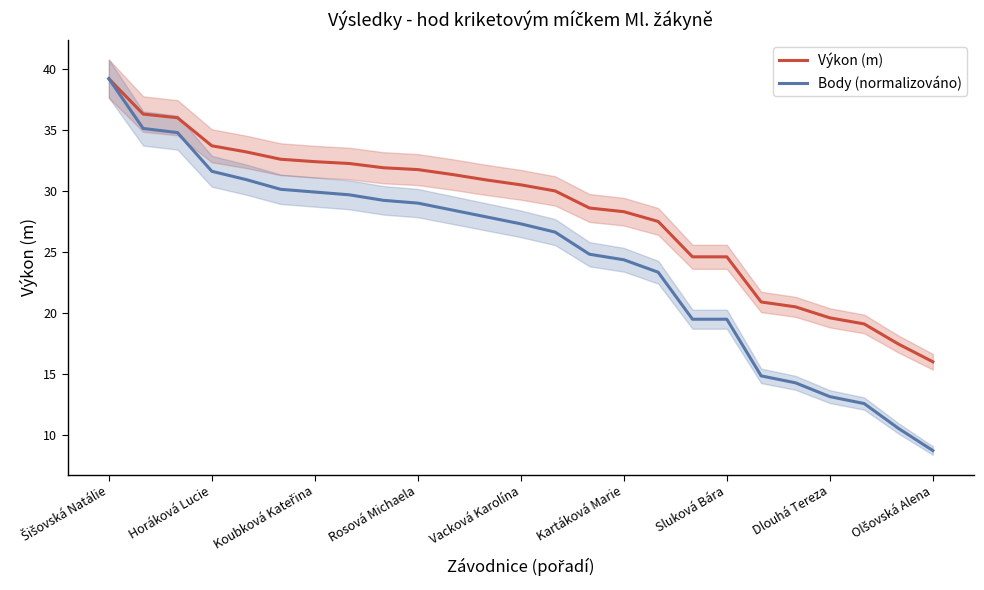

What is the sum of all Body (normalizováno) values?

615.4